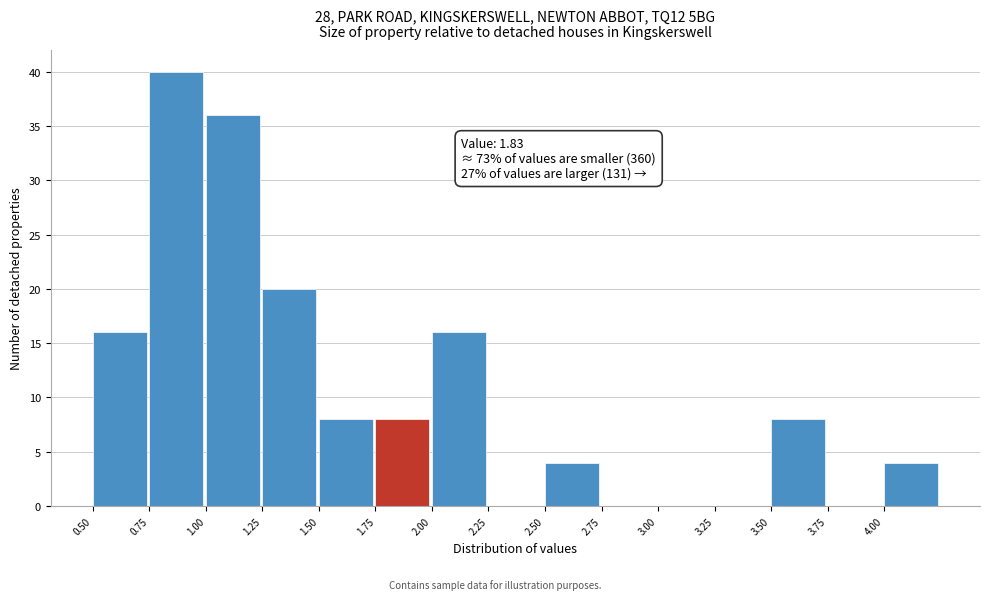

Over which range of the x-axis is the bar tallest?

0.75 to 1.00